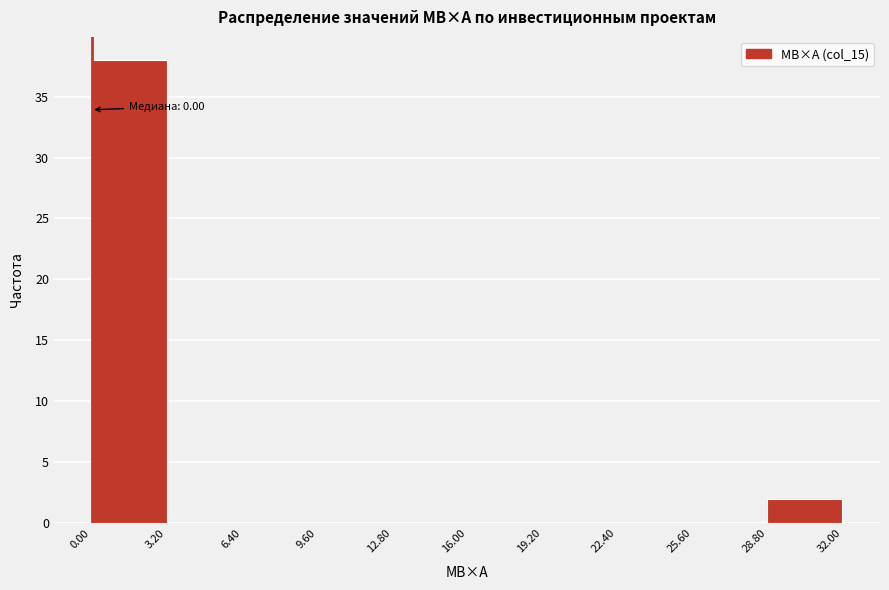

Which range on the x-axis has the tallest bar?

0.00 to 3.20